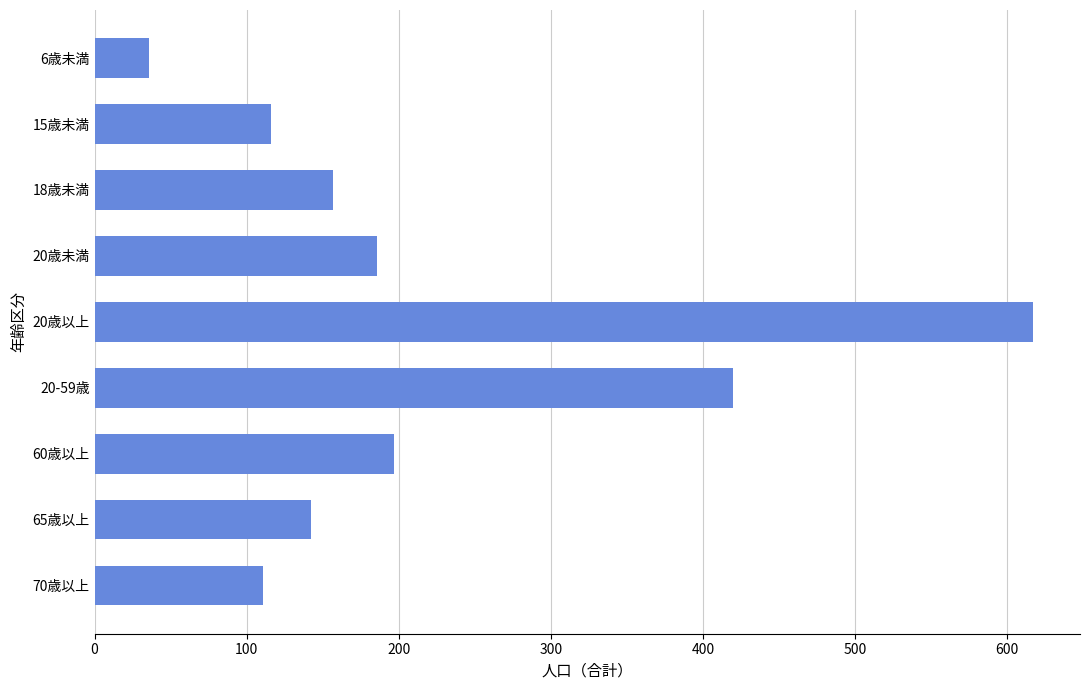

Are the bars horizontal?

Yes